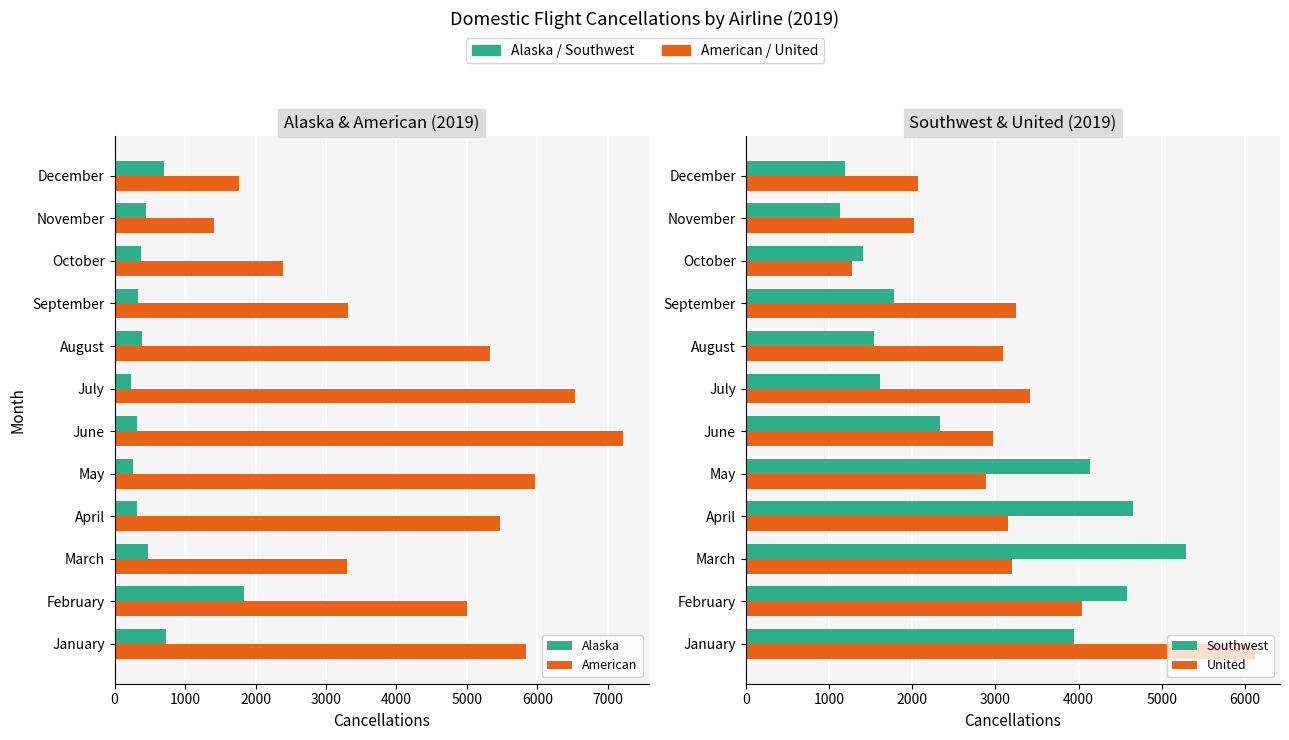

What are all the series names shown in the legend?

Alaska, American, Southwest, United